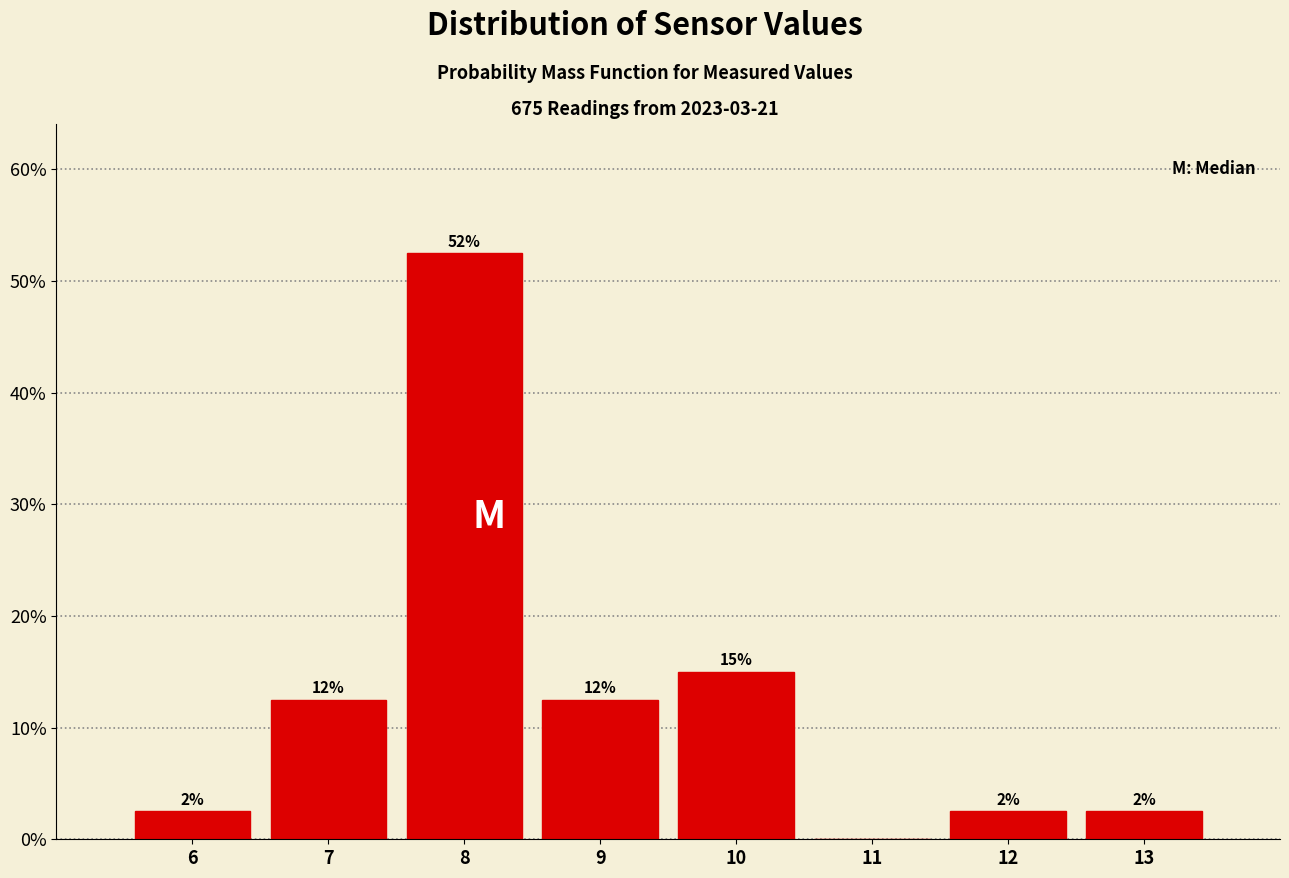

Are the bars horizontal?

No